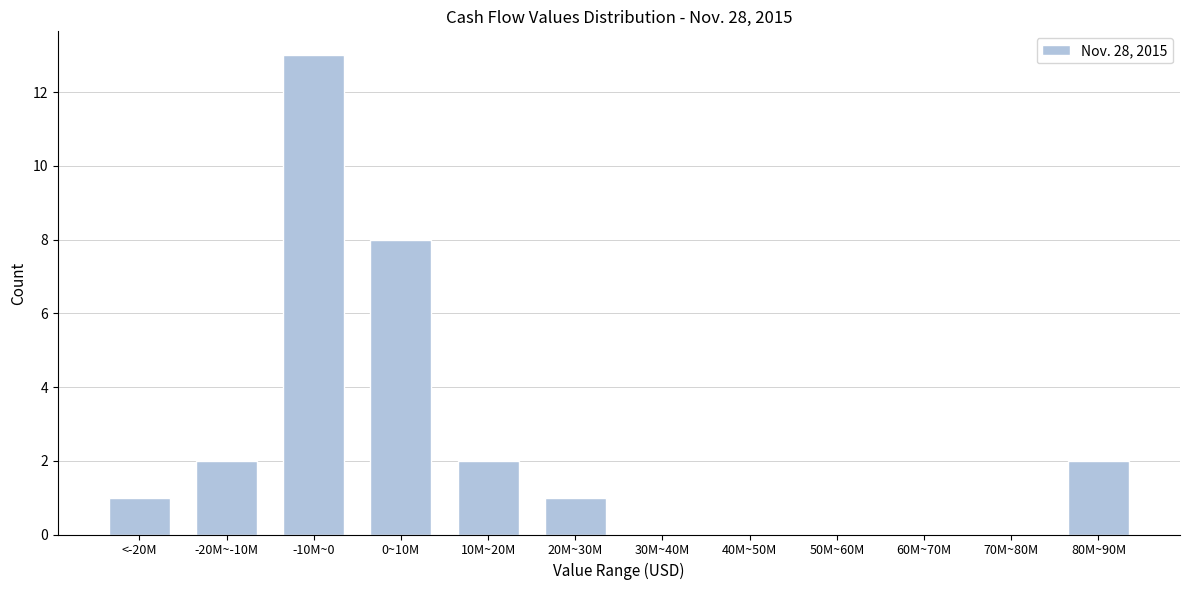

Reading left to right, list all the values displayed in this chart.

<-20M=1	-20M~-10M=2	-10M~0=13	0~10M=8	10M~20M=2	20M~30M=1	30M~40M=0	40M~50M=0	50M~60M=0	60M~70M=0	70M~80M=0	80M~90M=2